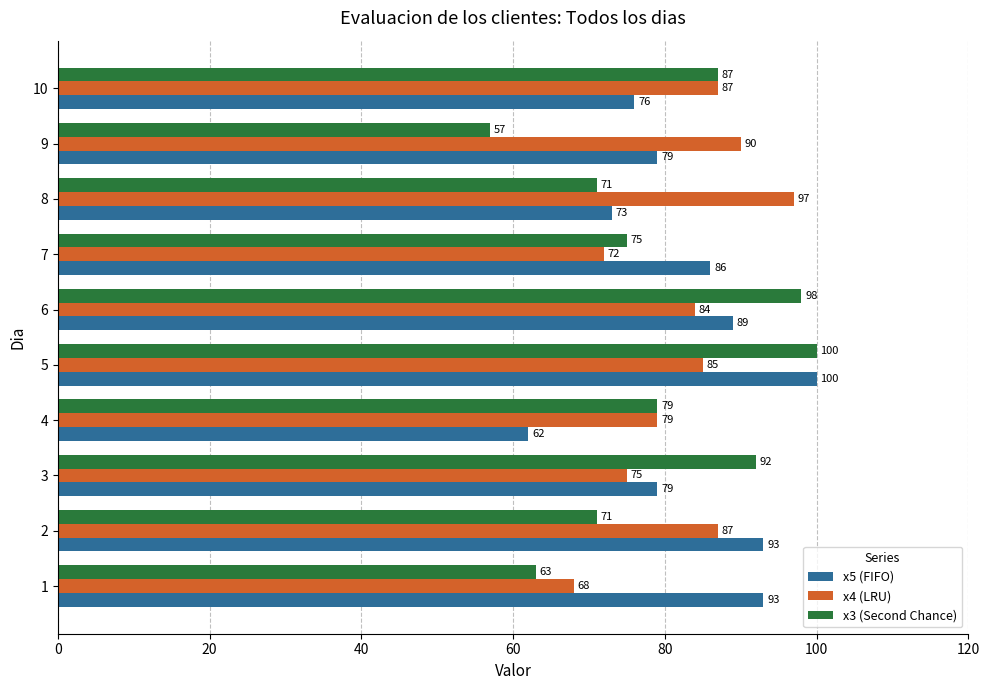

What is the maximum value shown in the chart?

100